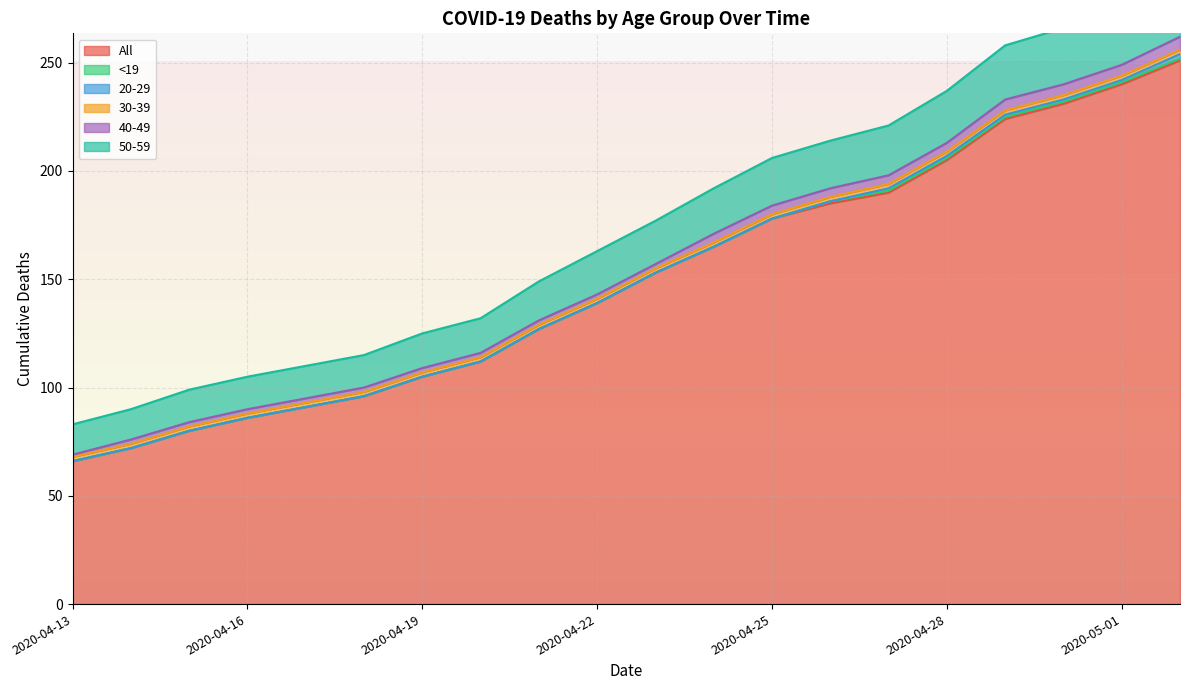

What is the label of the 1st point from the right?

2020-05-02